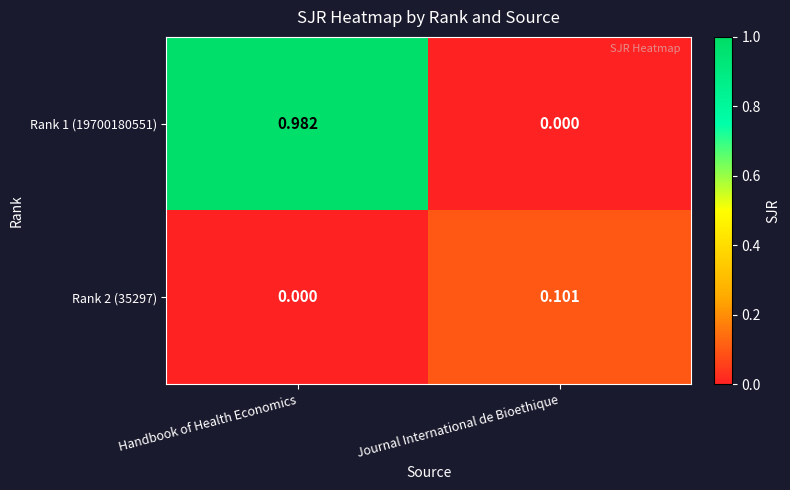

Where is Rank 1 (19700180551) nearest to the value 0?

Journal International de Bioethique